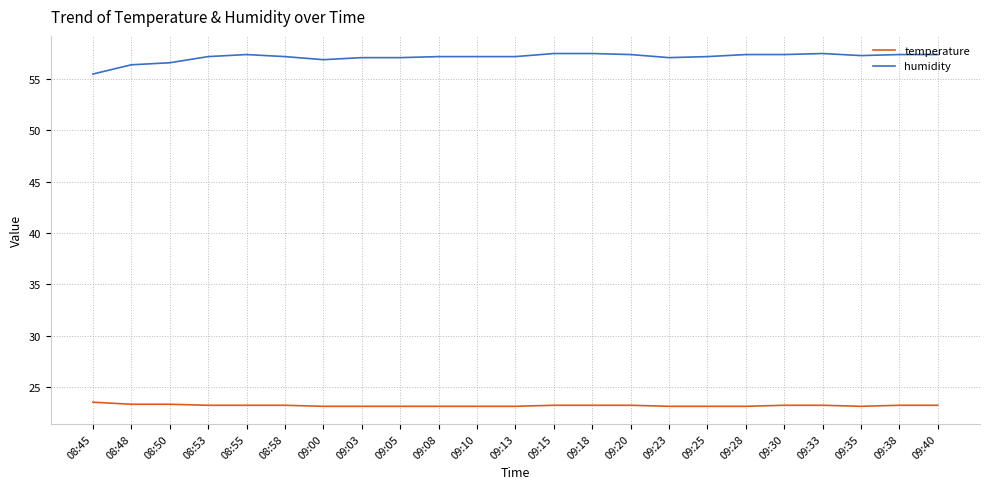

The value of temperature at 09:20 is 23.2. True or false?

True